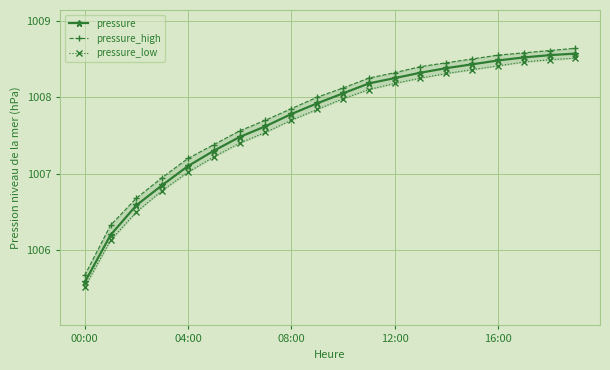

At how many categories does at least one series exceed 1006?

19